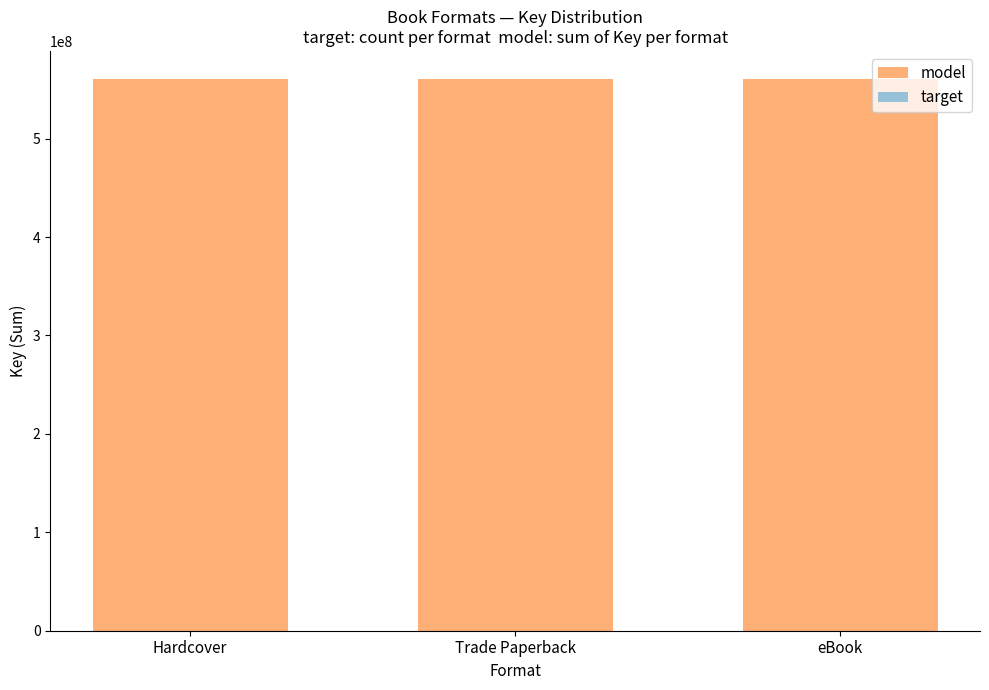

What is the approximate value of target at eBook?

4